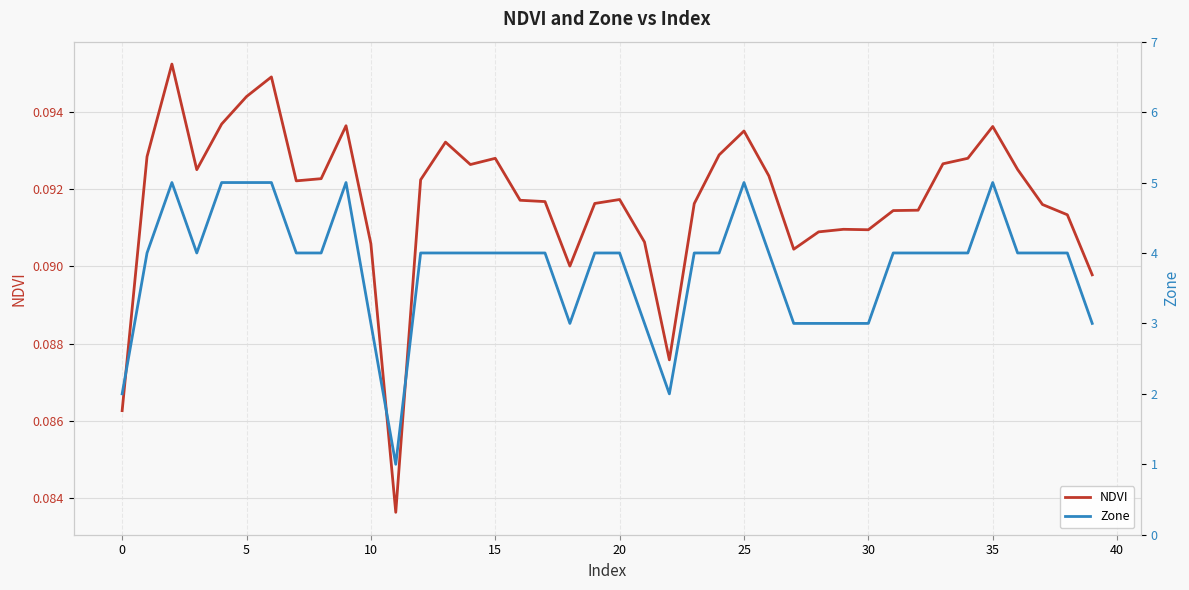

In NDVI, how many points are higher than both neighbors (excluding endpoints)?

9